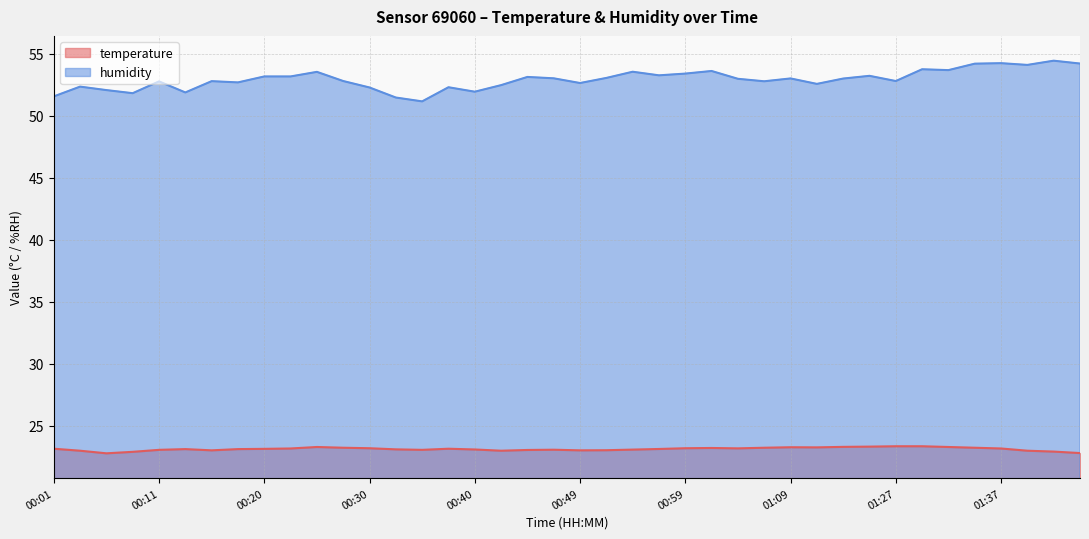

How many interior local peaks does the temperature series have?

6